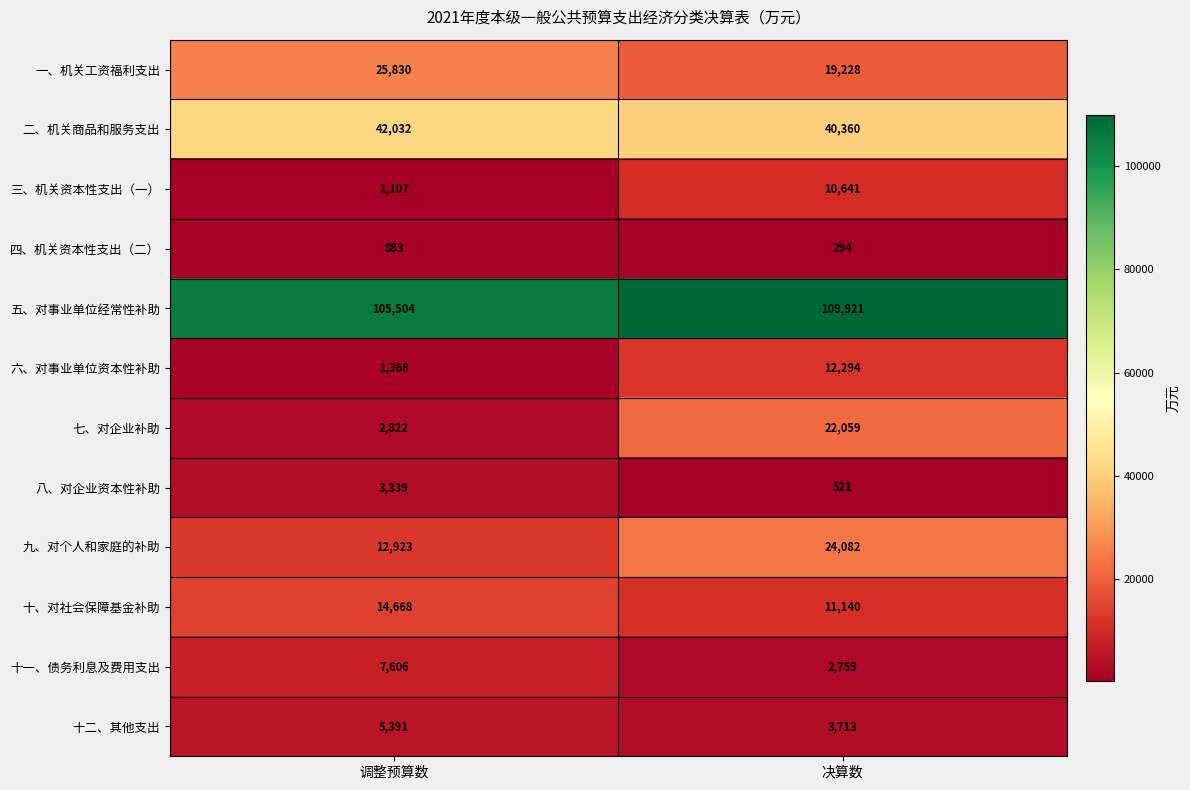

Reading left to right, list all the values displayed in this chart.

一、机关工资福利支出: 25830	19228
二、机关商品和服务支出: 42032	40360
三、机关资本性支出（一）: 1107	10641
四、机关资本性支出（二）: 883	294
五、对事业单位经常性补助: 105504	109921
六、对事业单位资本性补助: 1368	12294
七、对企业补助: 2822	22059
八、对企业资本性补助: 3339	521
九、对个人和家庭的补助: 12923	24082
十、对社会保障基金补助: 14668	11140
十一、债务利息及费用支出: 7606	2759
十二、其他支出: 5391	3713